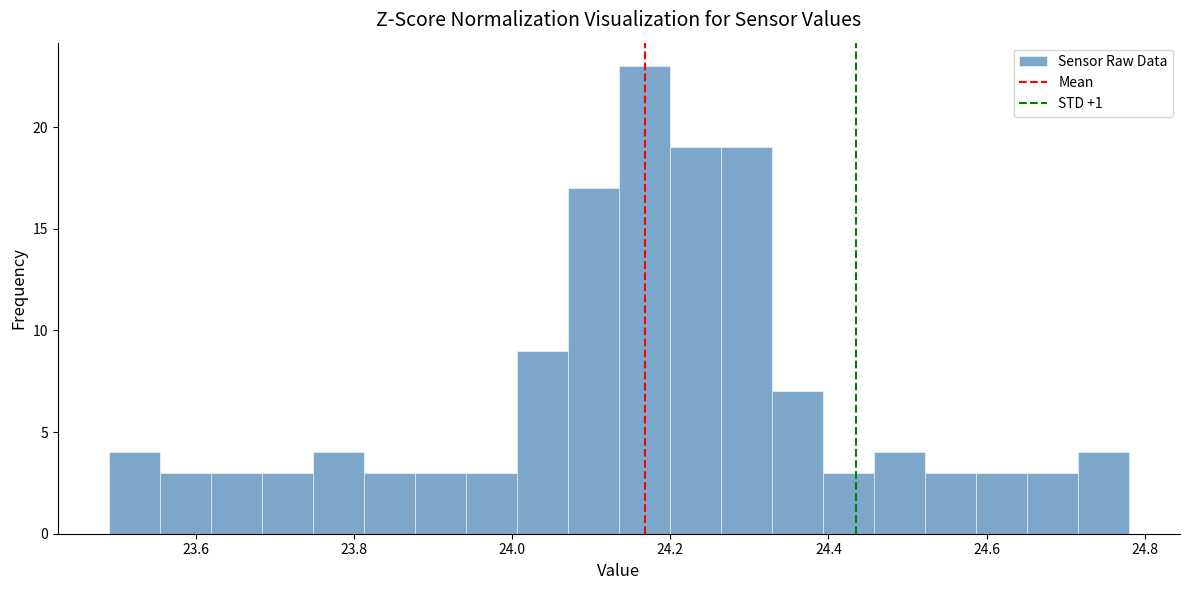

Read against the x-axis, roughly where is the centre of the tallest bar?

24.16